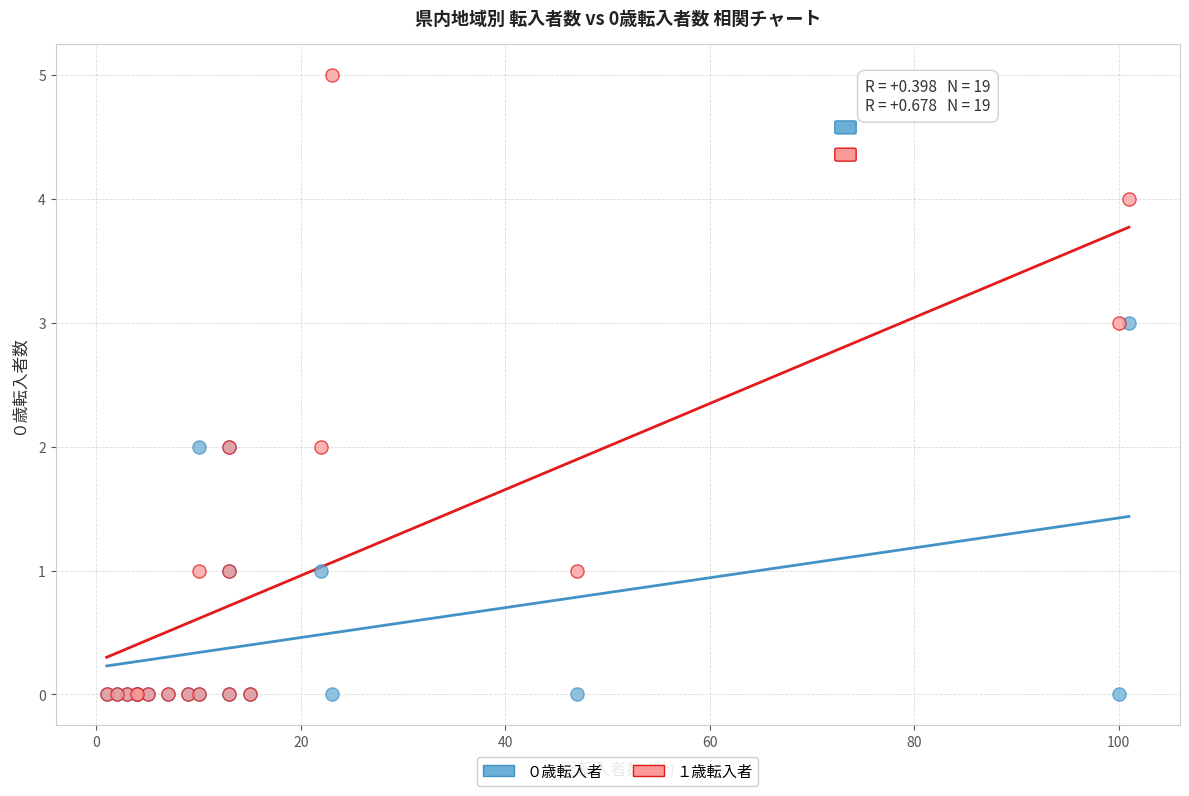

Which series has the largest Y range (max minus min)?

１歳転入者